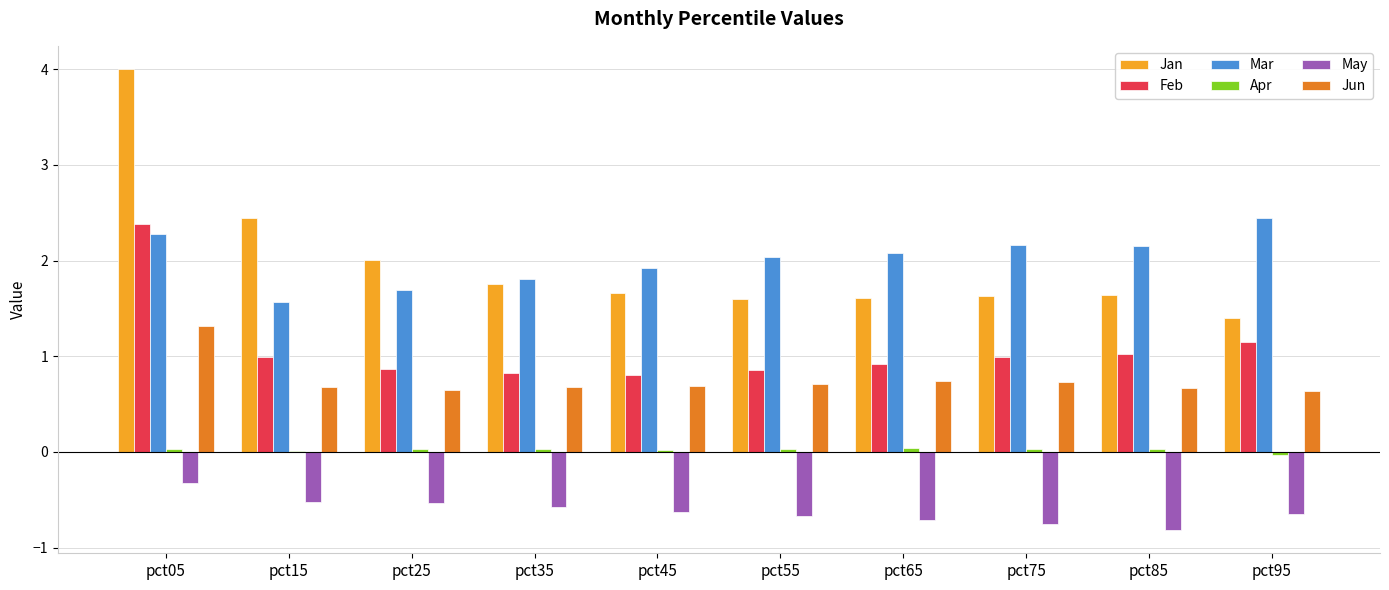

What is the highest value of the May series?

-0.3